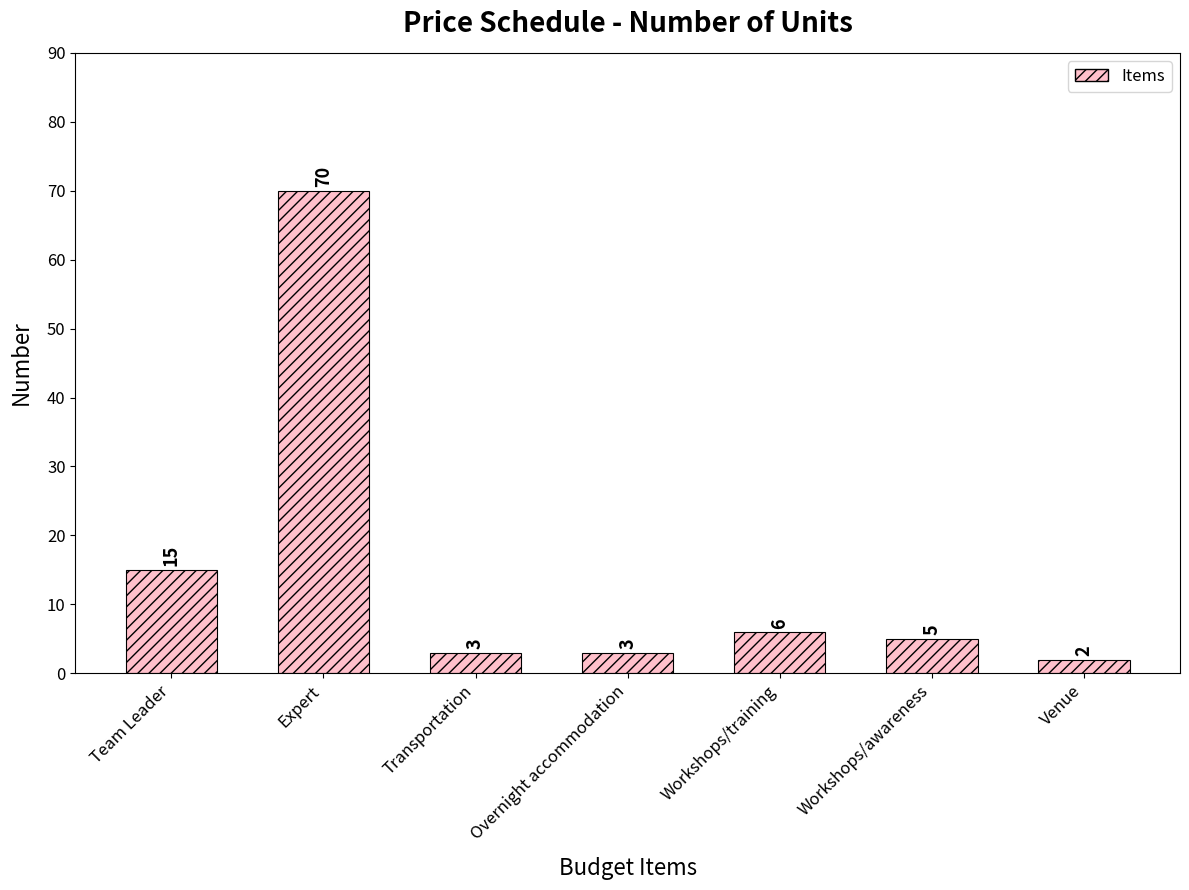

What is the value of the 3rd bar from the left?

3